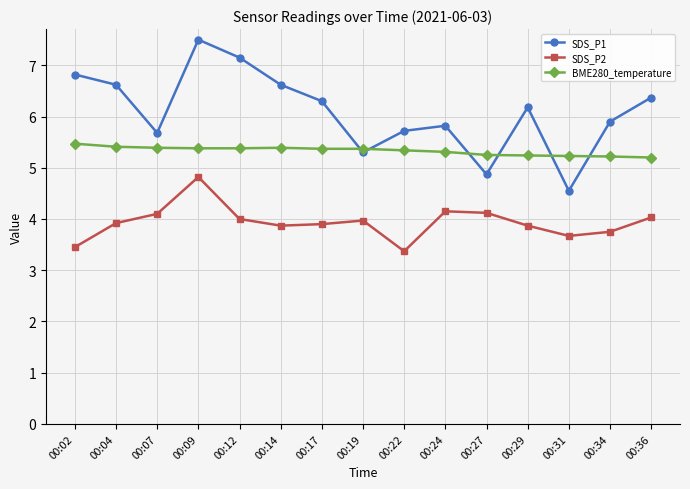

Which series ends up on top after the final intersection of SDS_P1 and BME280_temperature?

SDS_P1